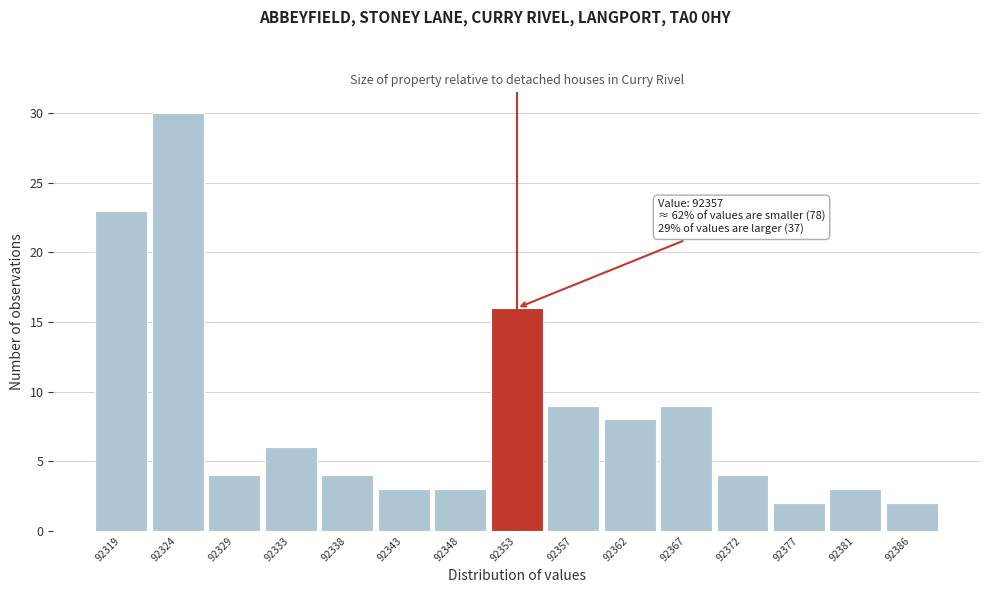

Reading right to left, extract all data points from this chart.

2	3	2	4	9	8	9	16	3	3	4	6	4	30	23